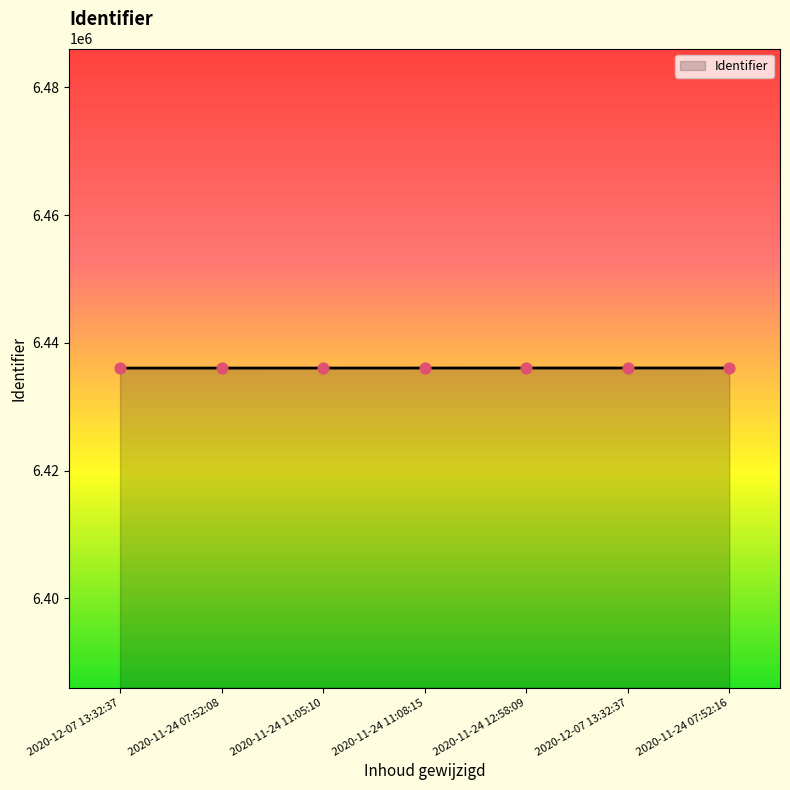

Approximately how many times larger is the value at 2020-11-24 07:52:16 compared to 2020-12-07 13:32:37?

1.0